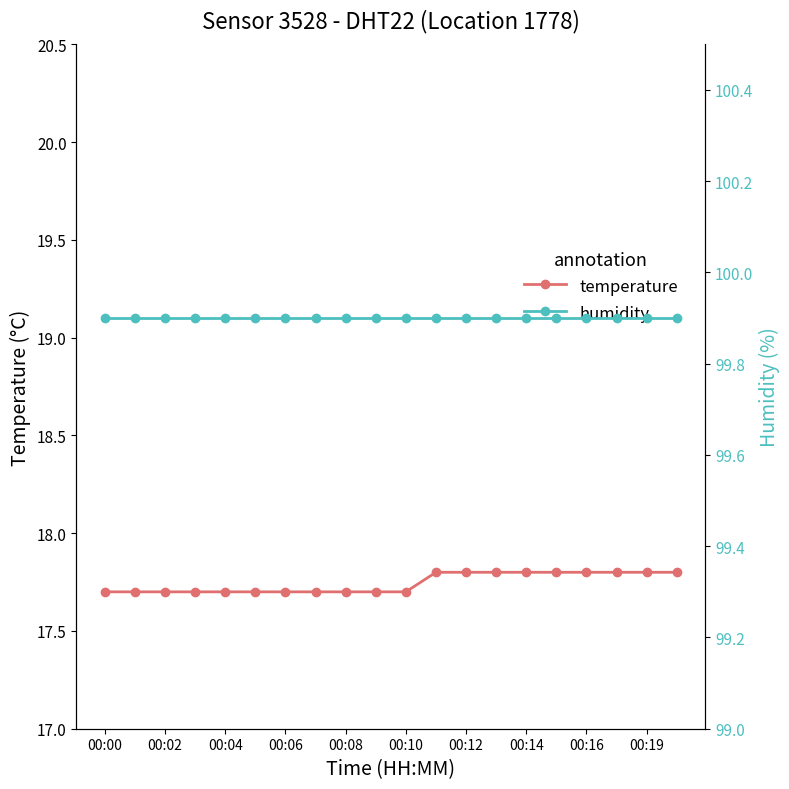

Reading left to right, what are all the values shown in this chart?

temperature: 17.7	17.7	17.7	17.7	17.7	17.7	17.7	17.7	17.7	17.7	17.7	17.8	17.8	17.8	17.8	17.8	17.8	17.8	17.8	17.8
humidity: 99.9	99.9	99.9	99.9	99.9	99.9	99.9	99.9	99.9	99.9	99.9	99.9	99.9	99.9	99.9	99.9	99.9	99.9	99.9	99.9